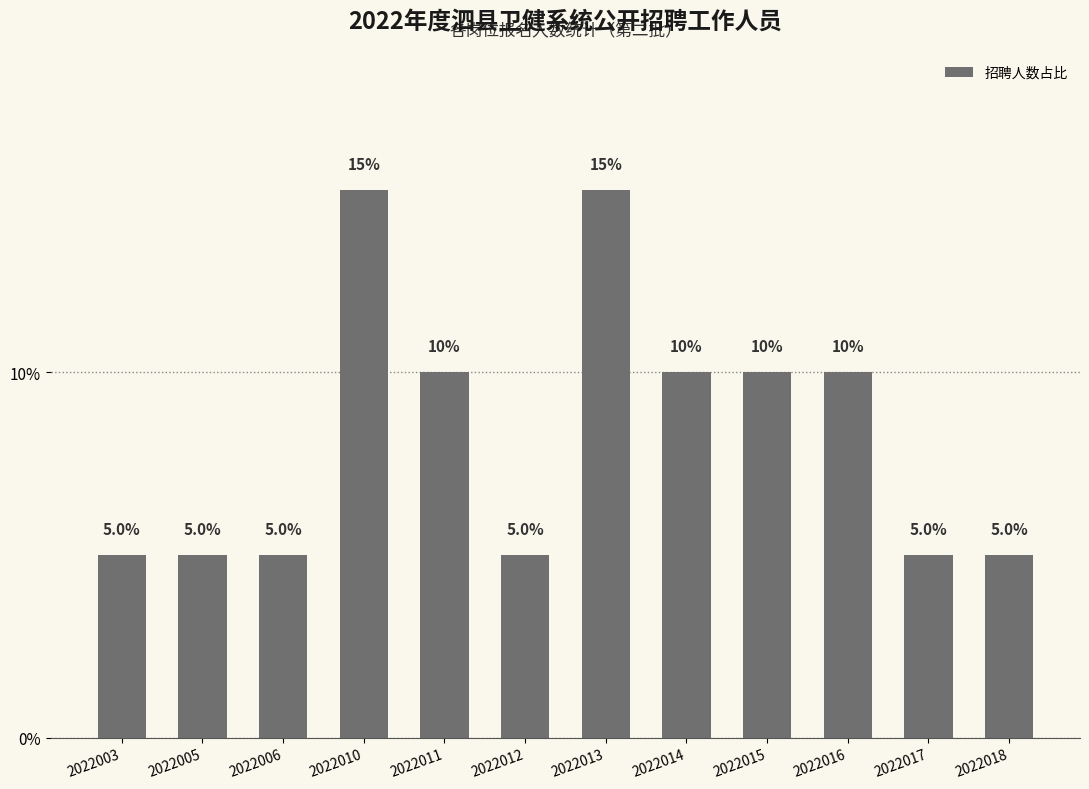

What is the average value?

8